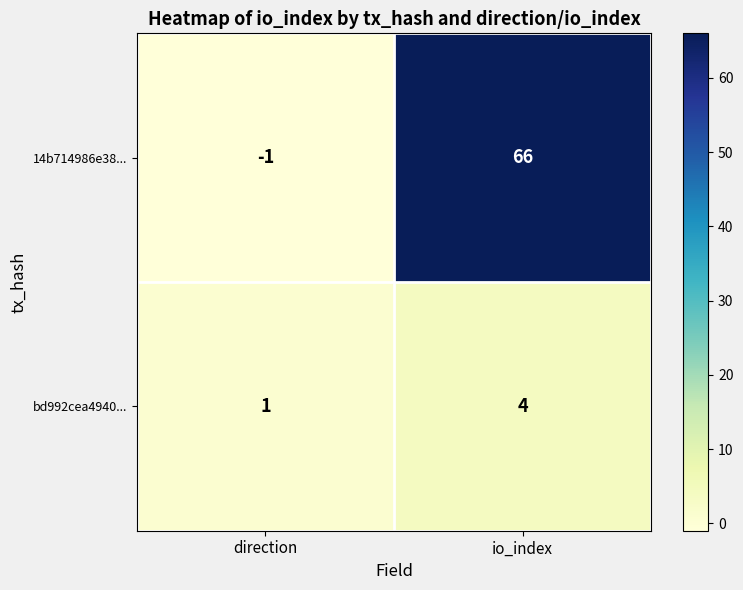

What is the minimum value shown in the chart?

-1